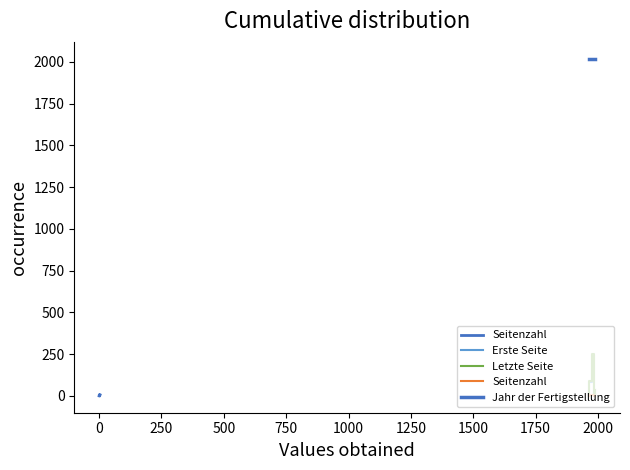

Which series has the largest total across all categories?

Jahr der Fertigstellung